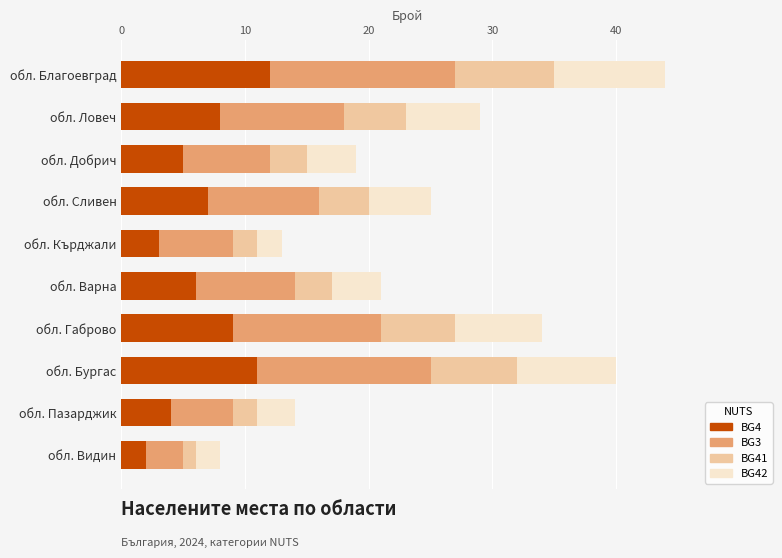

At which category is the sum across all series the highest?

обл. Благоевград